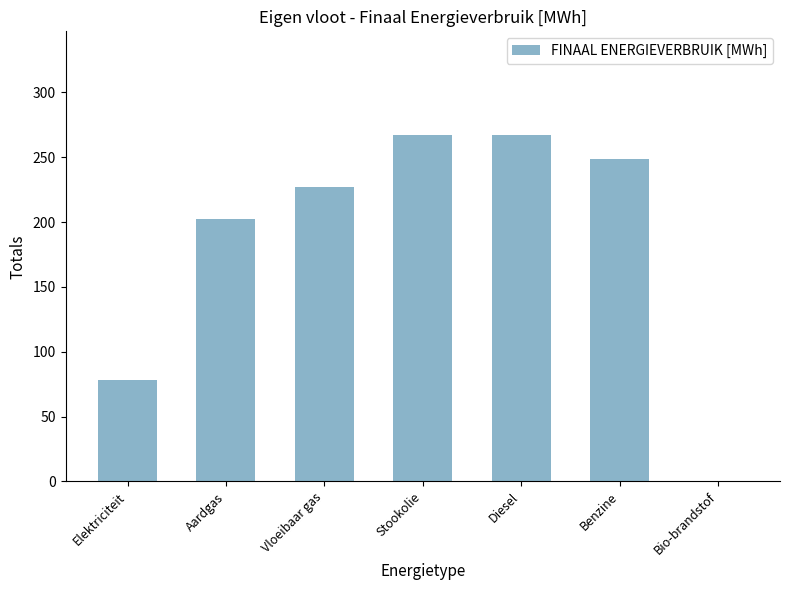

Does the chart contain stacked bars?

No